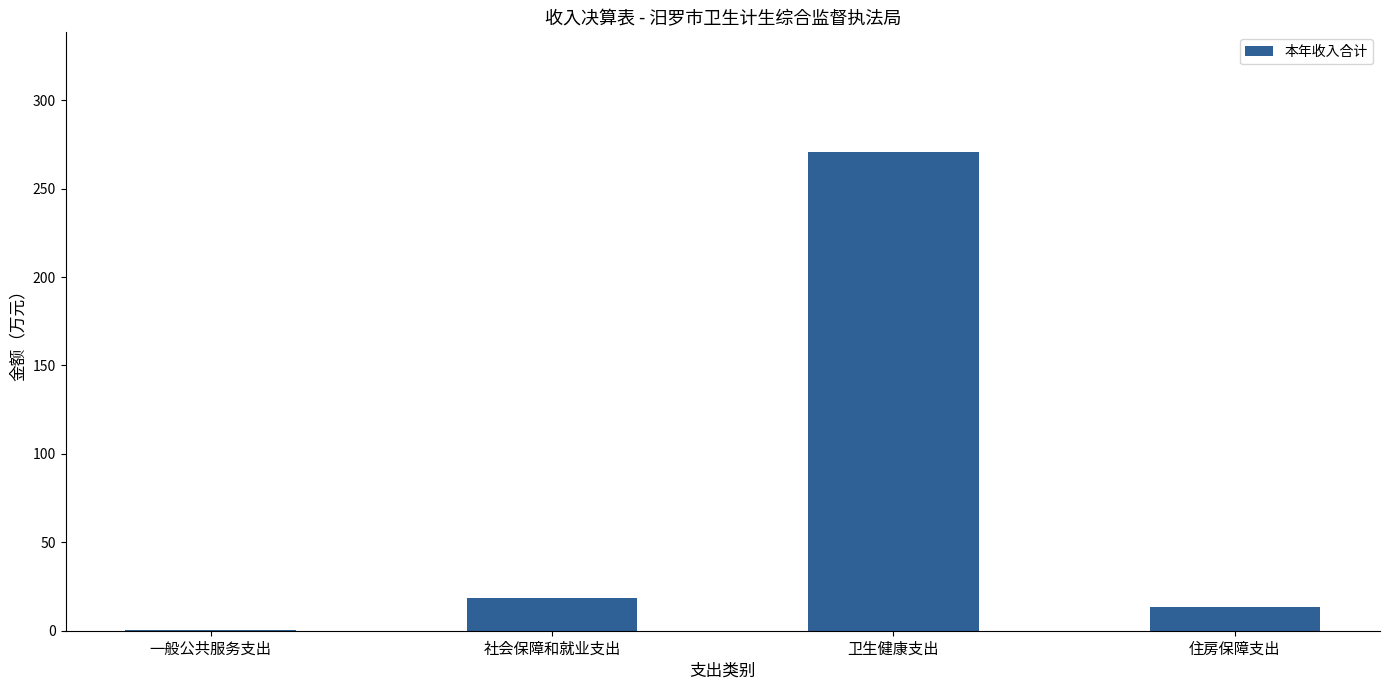

What is the sum of all values?

303.4